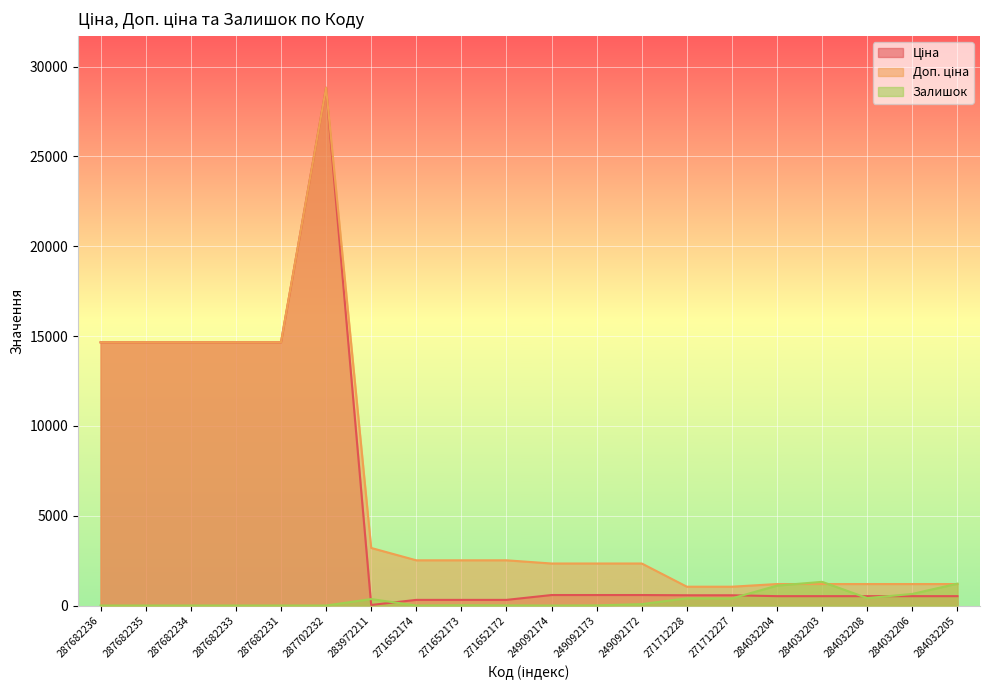

Reading right to left, what are all the values shown in this chart?

Ціна: 284032205=522.2	284032206=522.2	284032208=522.2	284032203=522.2	284032204=522.2	271712227=571.6	271712228=571.6	249092172=584.9	249092173=584.9	249092174=584.9	271652172=314.7	271652173=314.7	271652174=314.7	283972211=32.0	287702232=28821.8	287682231=14649.6	287682233=14649.6	287682234=14649.6	287682235=14649.6	287682236=14649.6
Доп. ціна: 284032205=1197.0	284032206=1197.0	284032208=1197.0	284032203=1197.0	284032204=1197.0	271712227=1048.0	271712228=1048.0	249092172=2339.7	249092173=2339.7	249092174=2339.7	271652172=2517.5	271652173=2517.5	271652174=2517.5	283972211=3205.0	287702232=28821.8	287682231=14649.6	287682233=14649.6	287682234=14649.6	287682235=14649.6	287682236=14649.6
Залишок: 284032205=1219.0	284032206=646.0	284032208=414.0	284032203=1319.0	284032204=1110.0	271712227=398.0	271712228=405.0	249092172=78.0	249092173=8.0	249092174=0.0	271652172=6.0	271652173=14.0	271652174=0.0	283972211=360.0	287702232=0.0	287682231=0.0	287682233=0.0	287682234=0.0	287682235=0.0	287682236=0.0